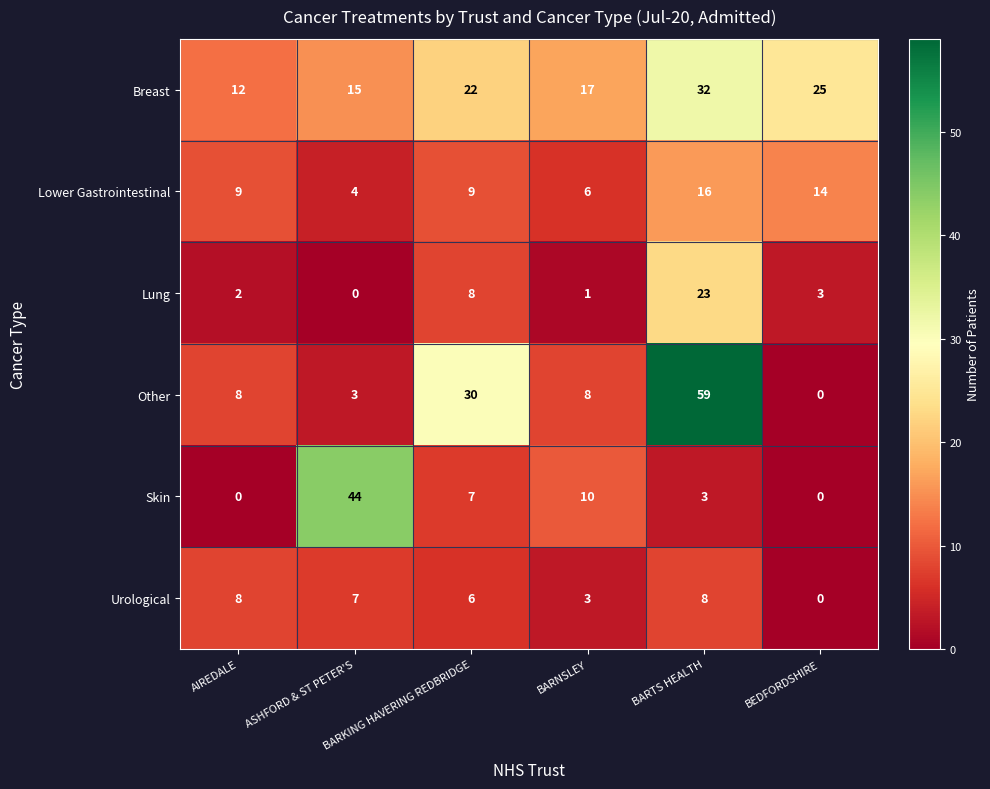

At which category is the sum across all series the highest?

BARTS HEALTH